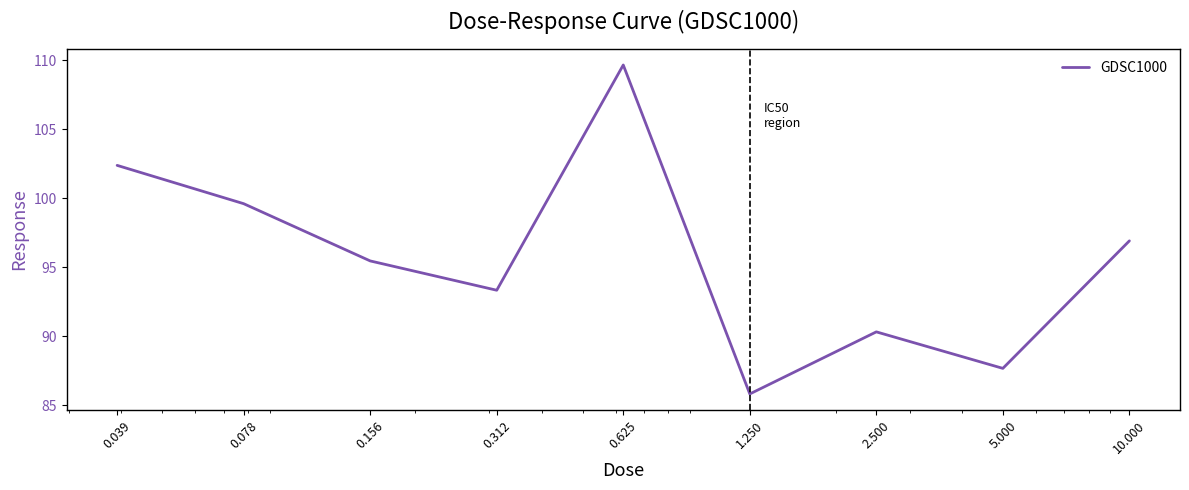

What is the difference between the maximum and minimum values?

23.8